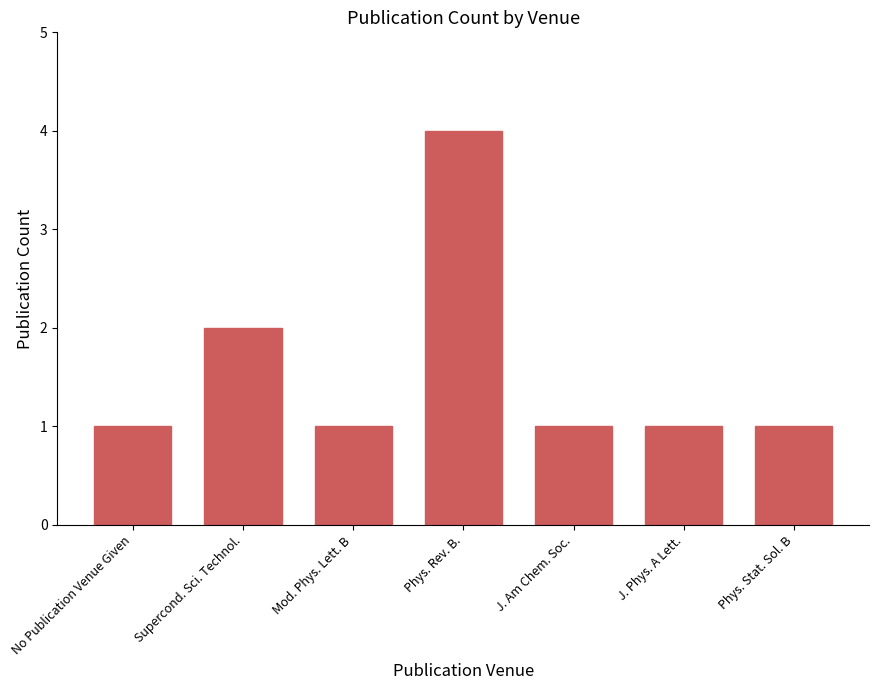

What is the difference between the maximum and minimum values?

3